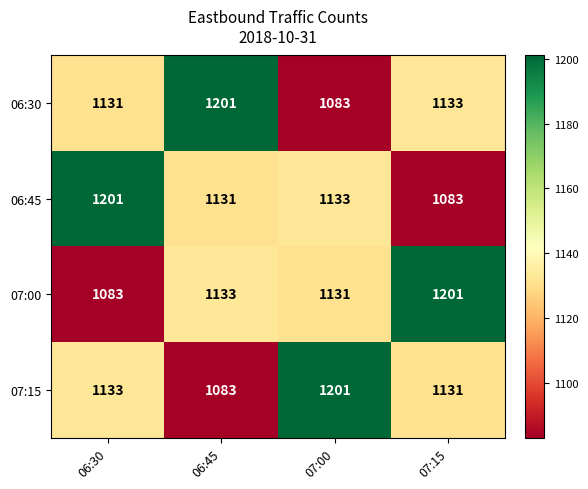

What is the greatest value displayed?

1201